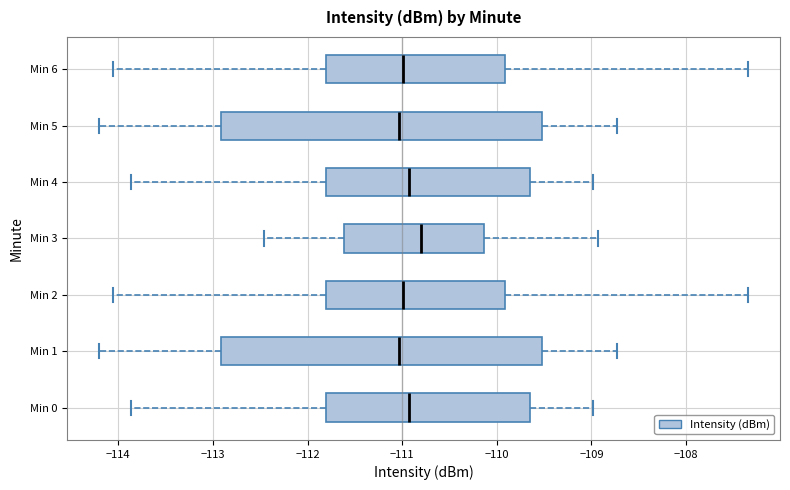

Reading bottom to top, transcribe this box plot: for each box, give where its median line is, the range the box spans, and where its two whiskers end, as read against the x-axis. The values are not printed on the chart, so give them approximately, as read against the axis.

Min 0: median -110.9, box -111.8 to -109.6, whiskers -113.9 to -109.0
Min 1: median -111.0, box -112.9 to -109.5, whiskers -114.2 to -108.7
Min 2: median -111.0, box -111.8 to -109.9, whiskers -114.1 to -107.3
Min 3: median -110.8, box -111.6 to -110.1, whiskers -112.5 to -108.9
Min 4: median -110.9, box -111.8 to -109.6, whiskers -113.9 to -109.0
Min 5: median -111.0, box -112.9 to -109.5, whiskers -114.2 to -108.7
Min 6: median -111.0, box -111.8 to -109.9, whiskers -114.1 to -107.3